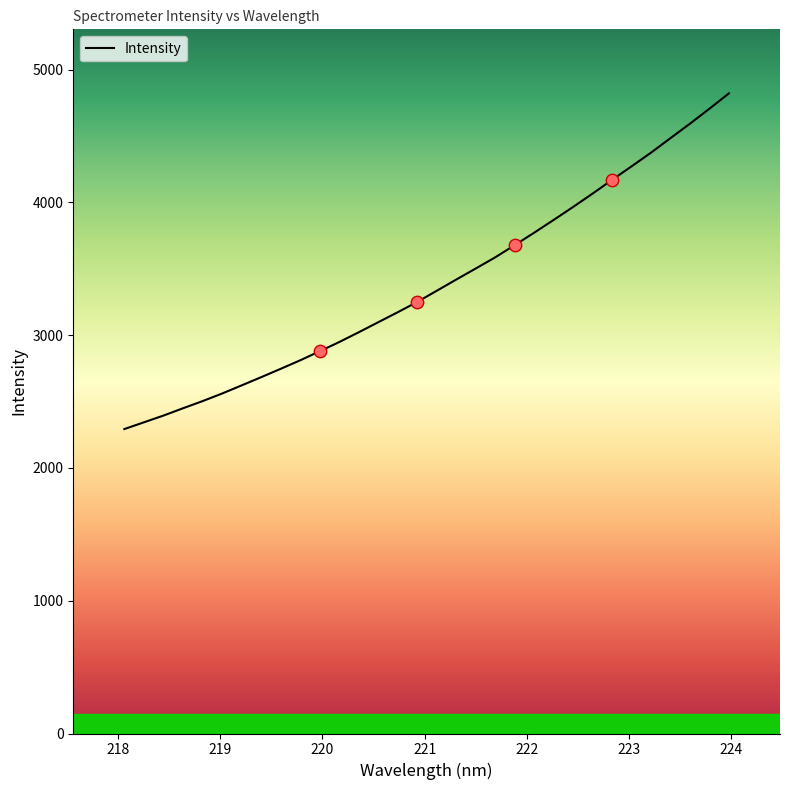

What is the greatest value displayed?

4820.5